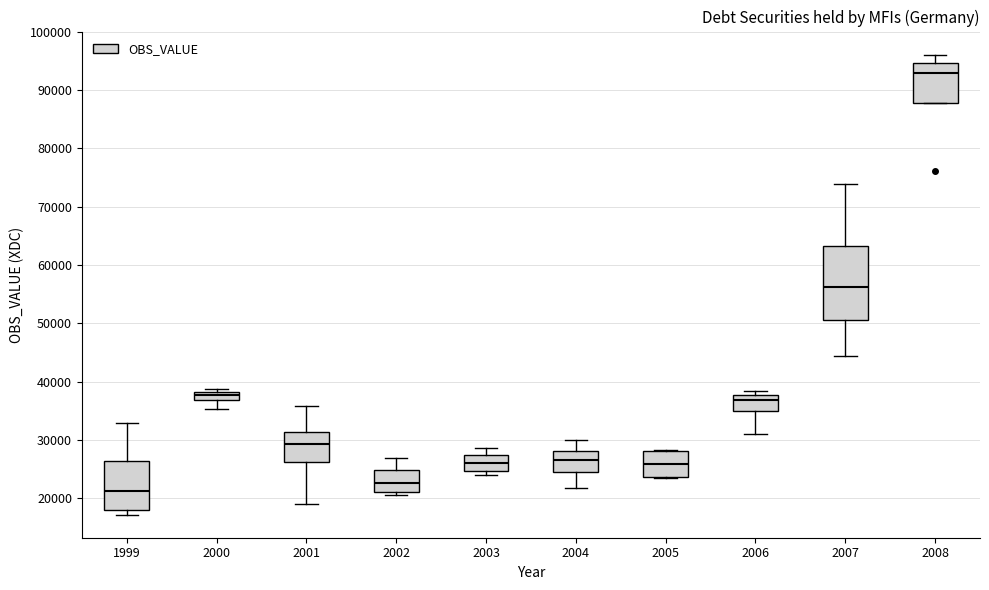

Which box has the highest median line?

2008